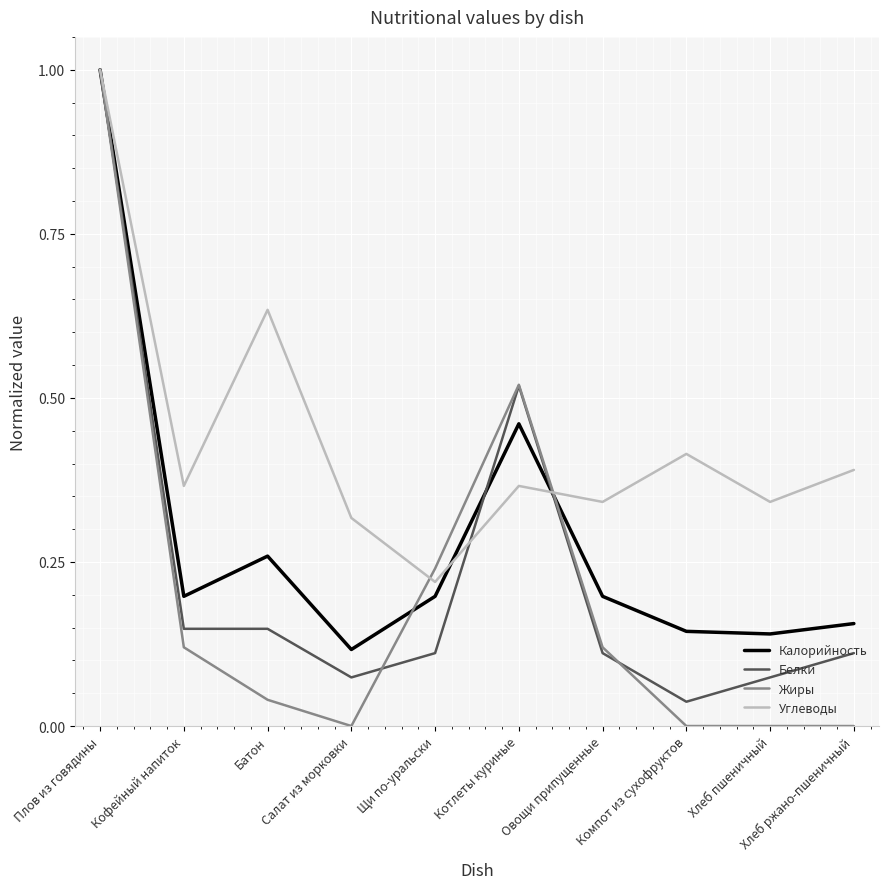

Between Котлеты куриные and Компот из сухофруктов, which series saw the biggest shift?

Жиры